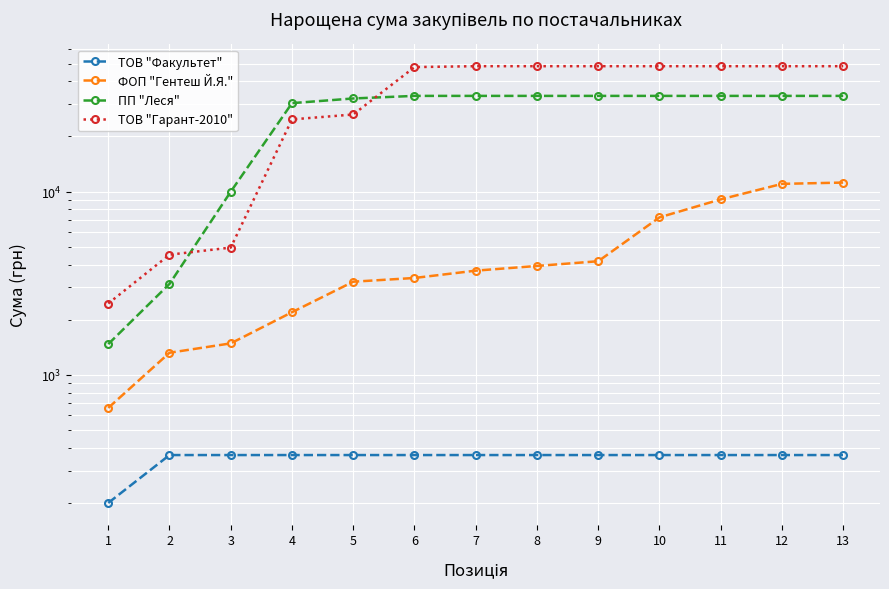

How many lines are shown in the chart?

4